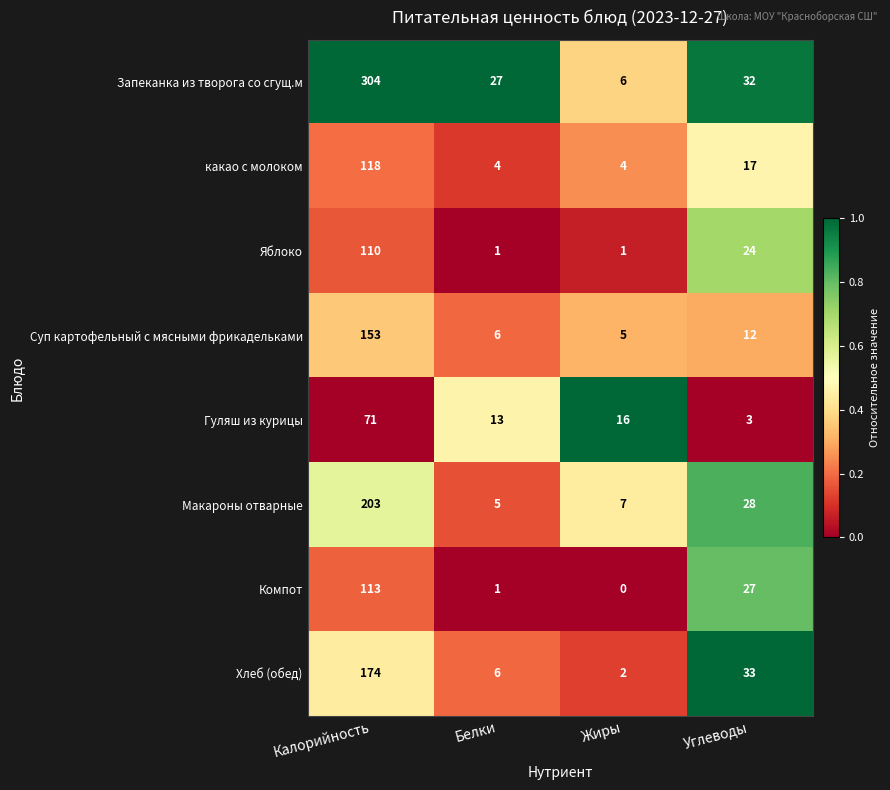

Rank the categories by Хлеб (обед) value from lowest to highest.

Жиры, Белки, Углеводы, Калорийность